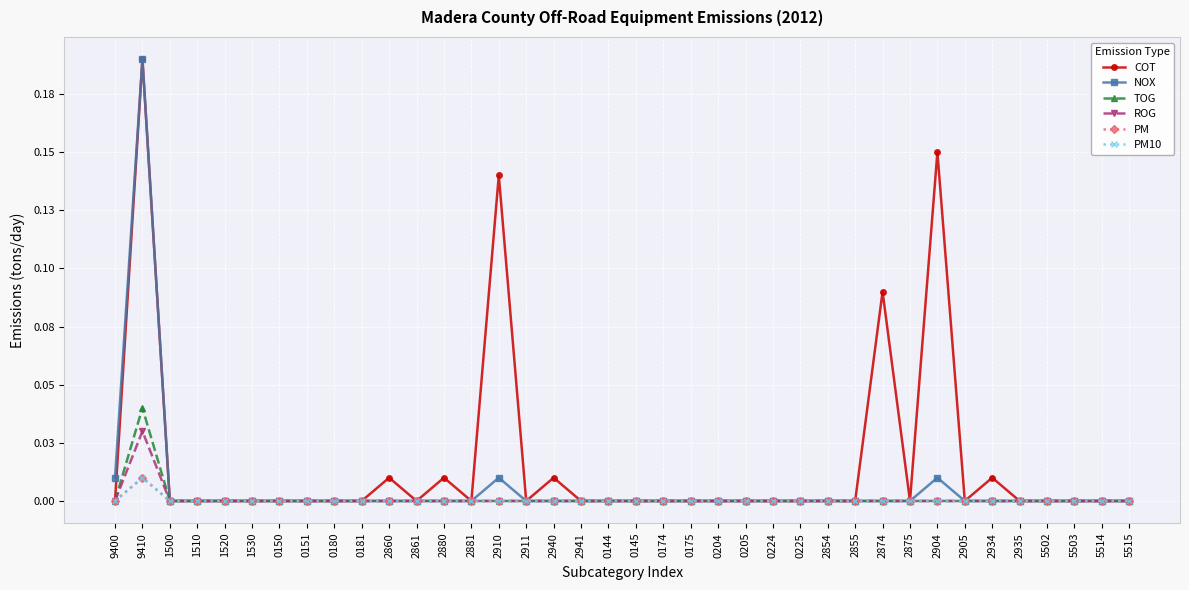

True or false: PM10 has more than 0 points higher than both neighbors.

True